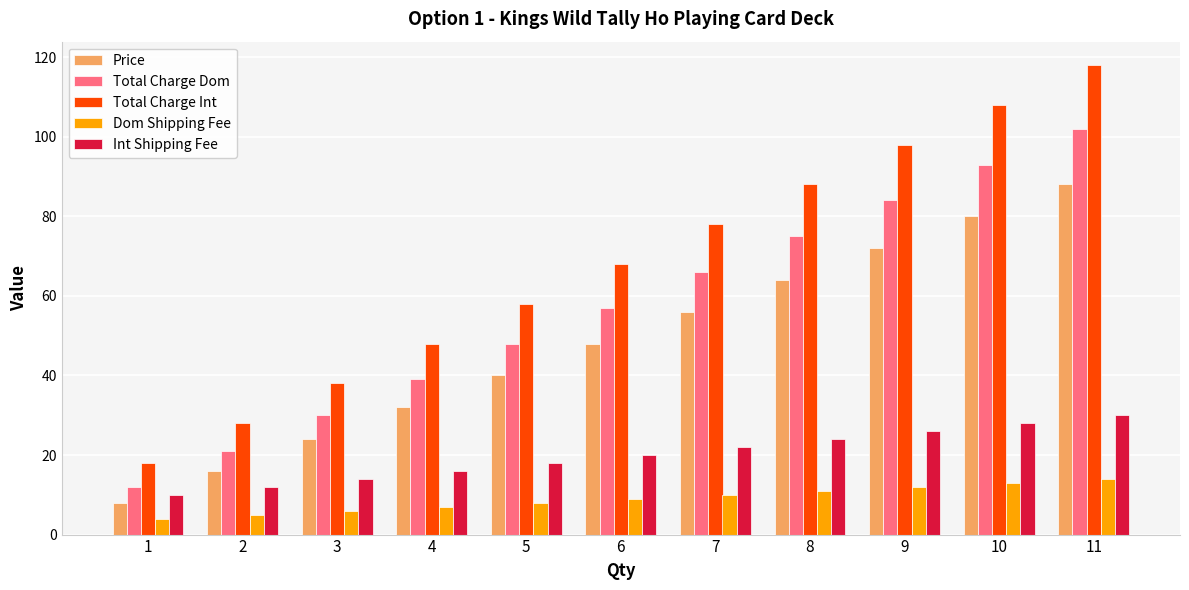

Which series changed the most between 6 and 11?

Total Charge Int